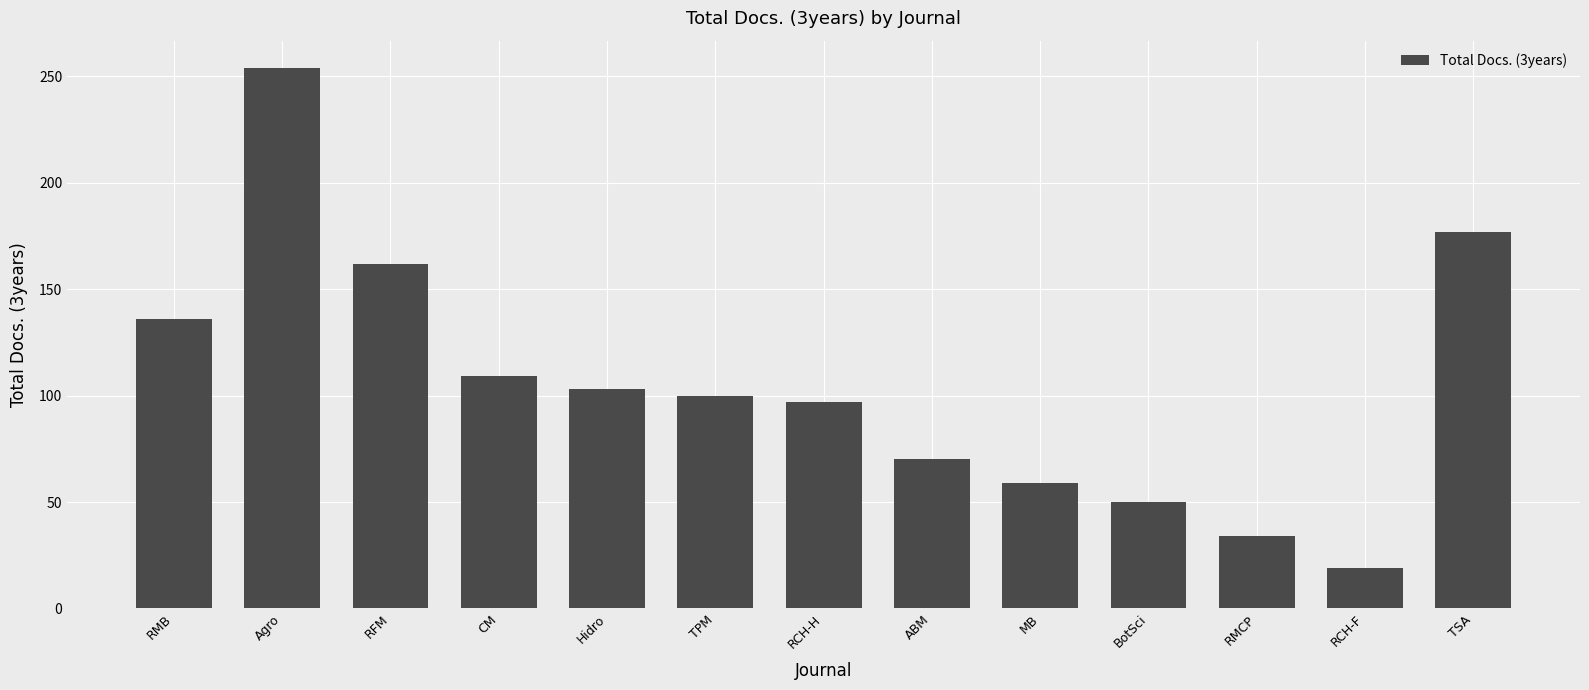

What is the difference between the second highest and minimum values?

158